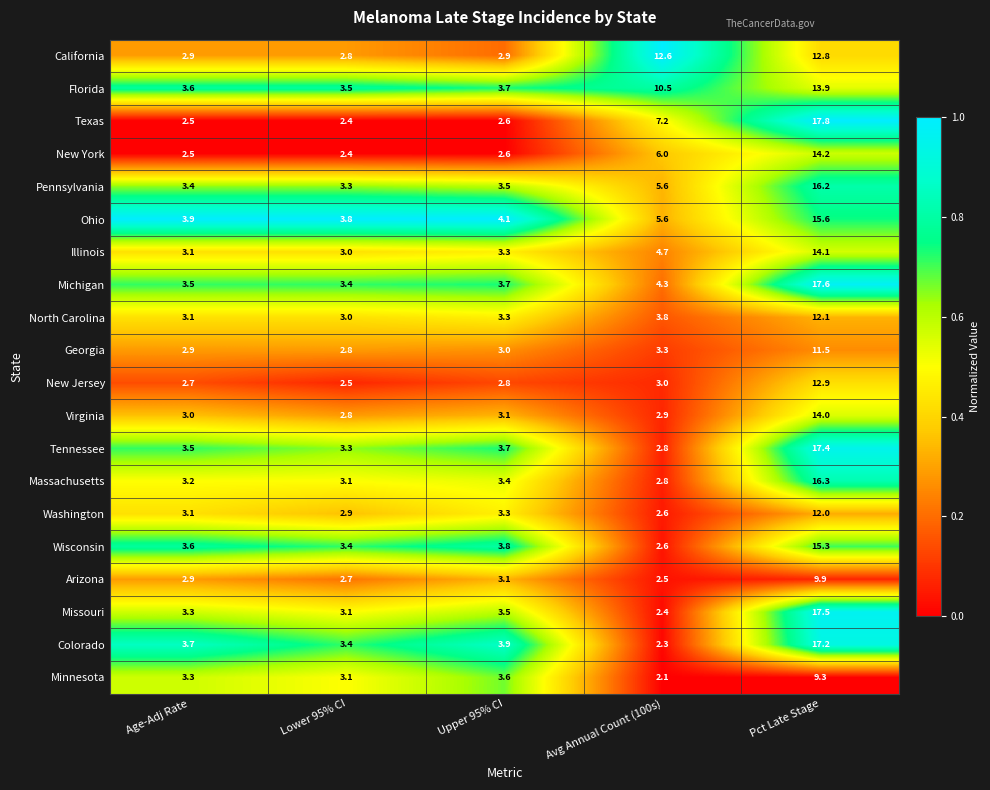

What is the difference between the highest and lowest values at Upper 95% CI?

1.5